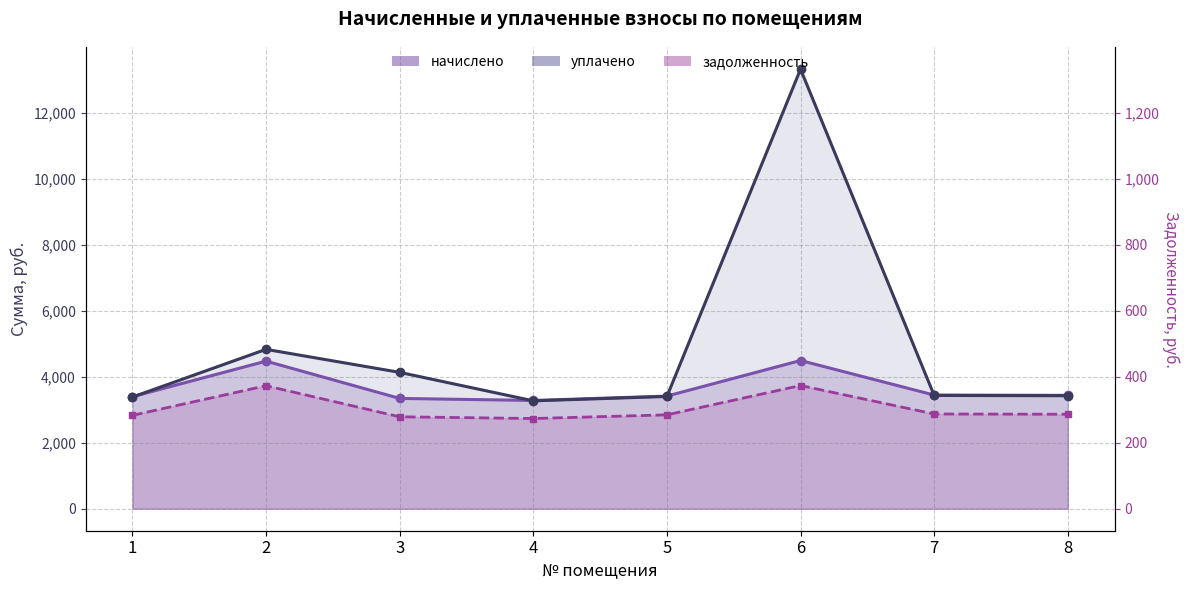

At which category is the sum across all series the highest?

6